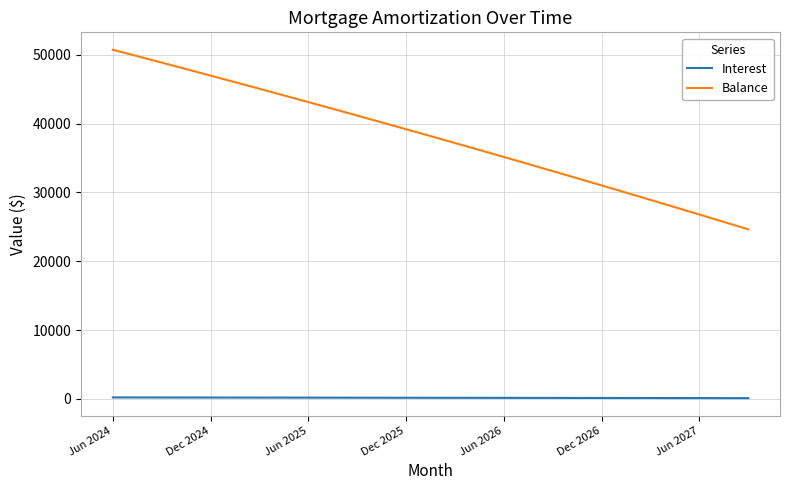

What is the highest value of the Balance series?

50733.0